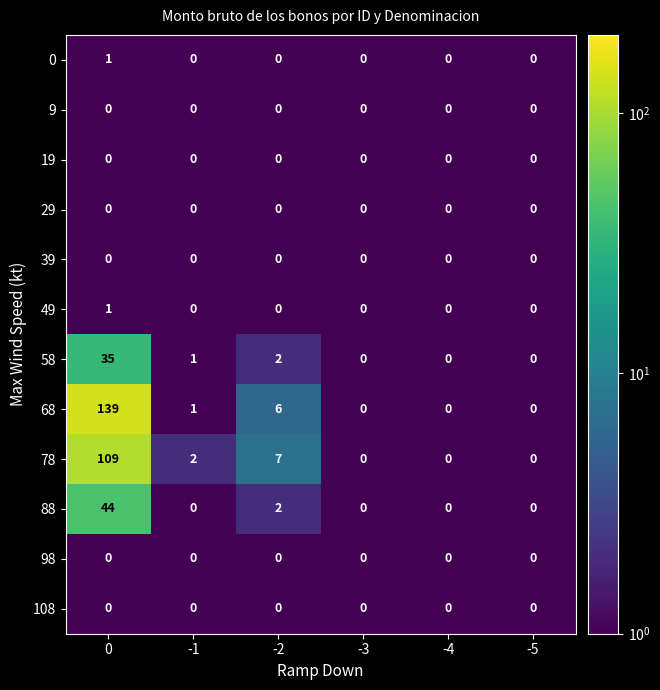

Is it true that 58 equals 35 at 0?

True